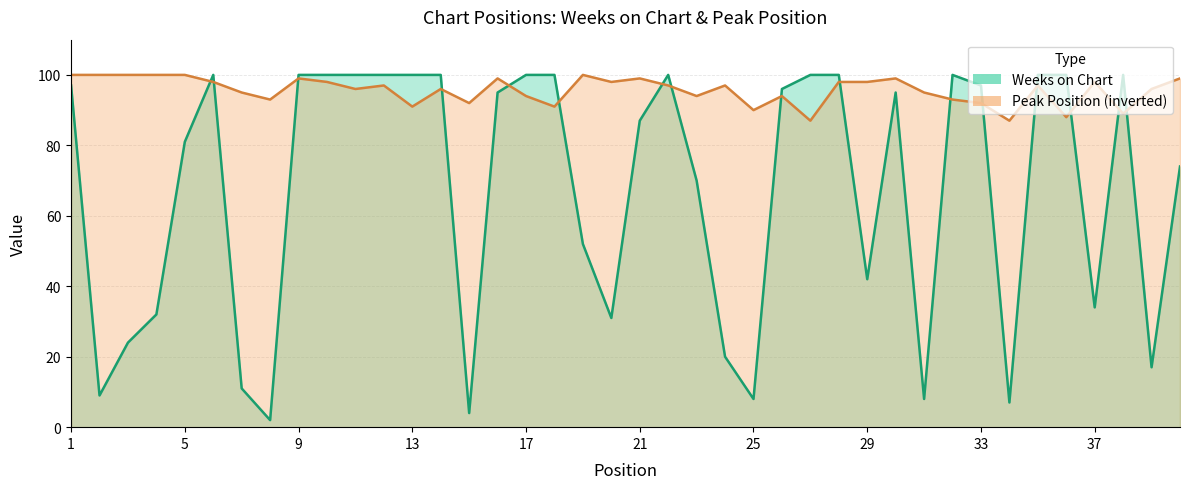

How many data points in Peak Position are less than 97?

19